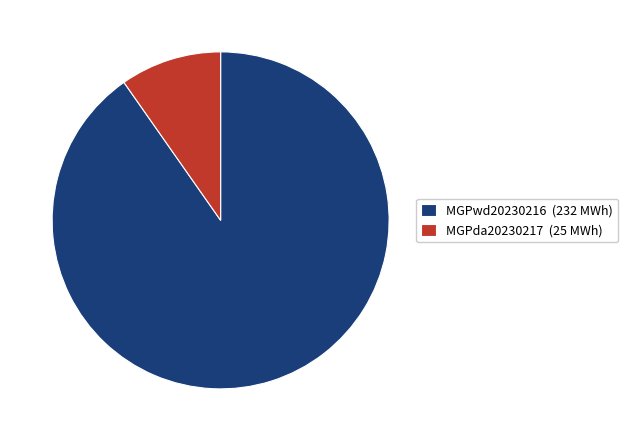

Is there a majority slice in this chart?

Yes